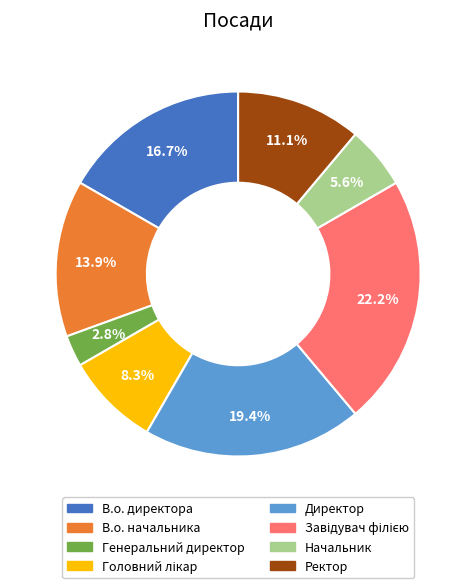

Do Директор and Ректор together represent more than half of the pie?

No